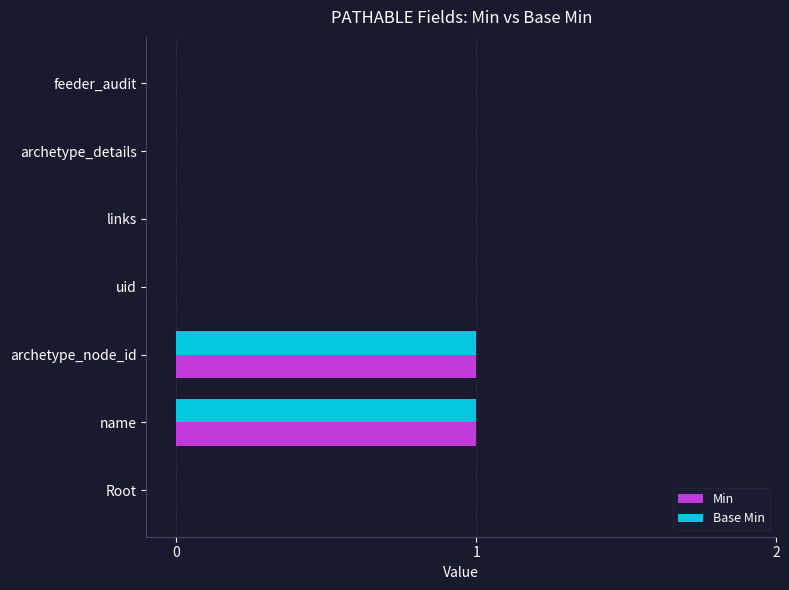

True or false: Base Min has a value of 1 at name.

True